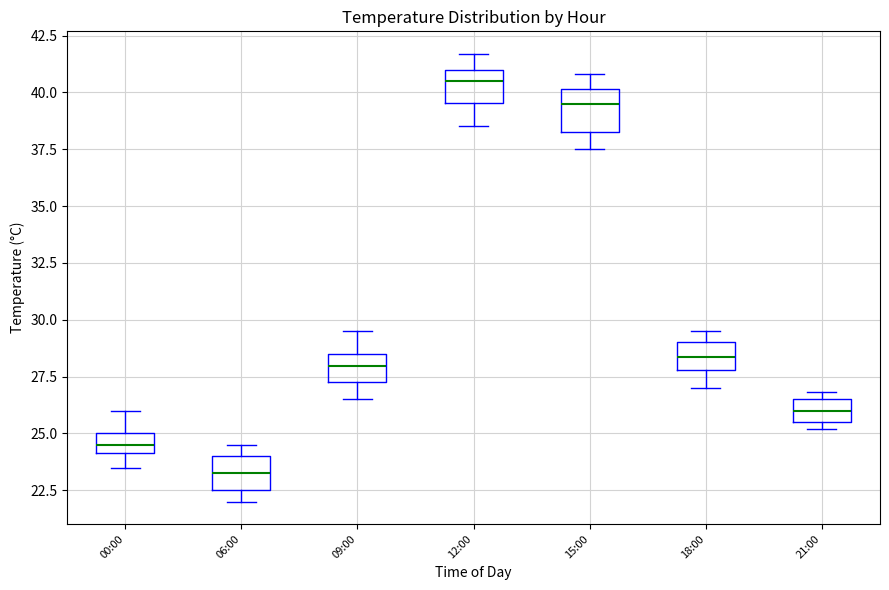

Reading left to right, read every box against the y-axis: the position of its median line, the range the box covers, and the ends of its whiskers. The values are not printed on the chart, so give them approximately, as read against the axis.

00:00: median 24.5, box 24.0 to 25.0, whiskers 23.5 to 26.0
06:00: median 23.5, box 22.5 to 24.0, whiskers 22.0 to 24.5
09:00: median 28.0, box 27.5 to 28.5, whiskers 26.5 to 29.5
12:00: median 40.5, box 39.5 to 41.0, whiskers 38.5 to 41.5
15:00: median 39.5, box 38.5 to 40.0, whiskers 37.5 to 41.0
18:00: median 28.5, box 28.0 to 29.0, whiskers 27.0 to 29.5
21:00: median 26.0, box 25.5 to 26.5, whiskers 25.0 to 27.0